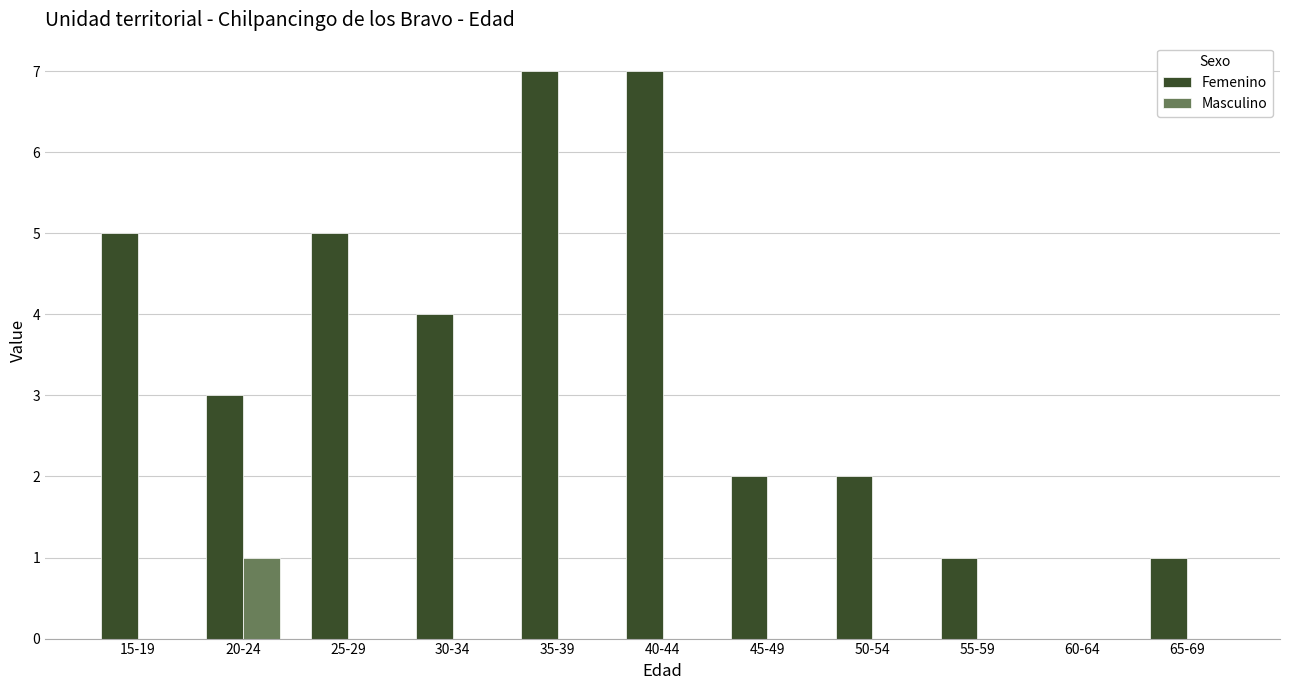

What is the sum of the Femenino values at 60-64 and 40-44?

7